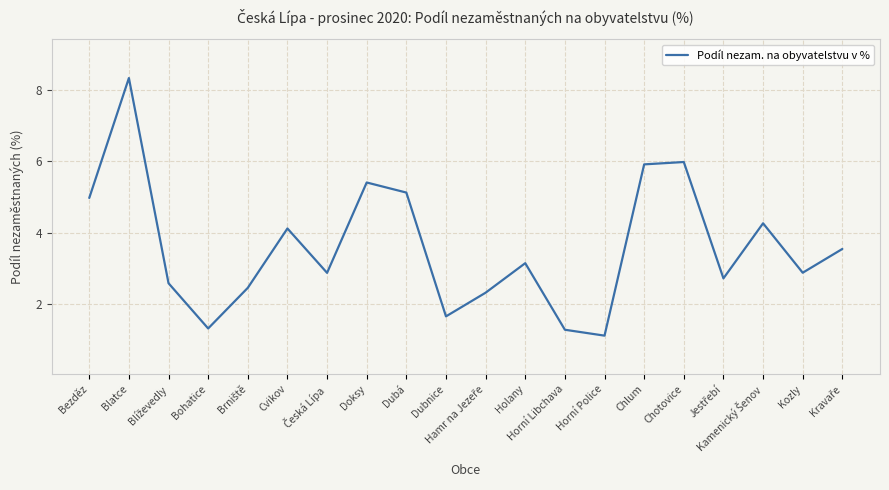

True or false: the data shows 0.3 at Horní Police.

False